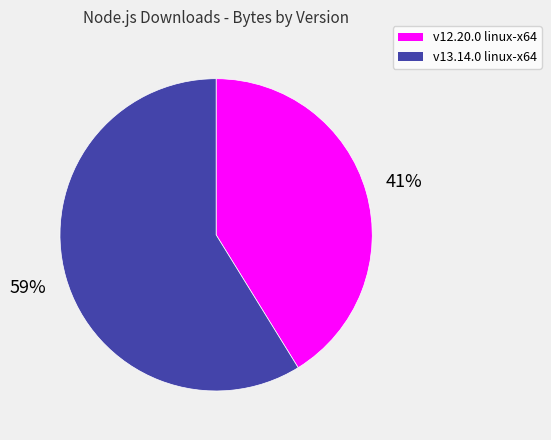

Is the sum of v13.14.0 linux-x64 and v12.20.0 linux-x64 greater than half?

Yes